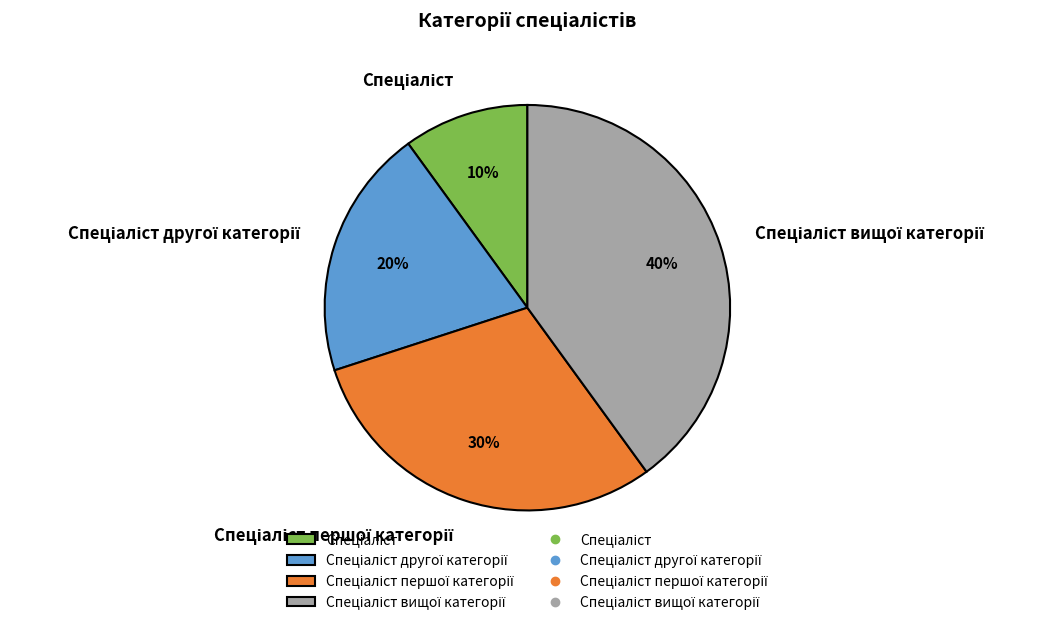

To the nearest percent, what is the average slice percentage?

25%